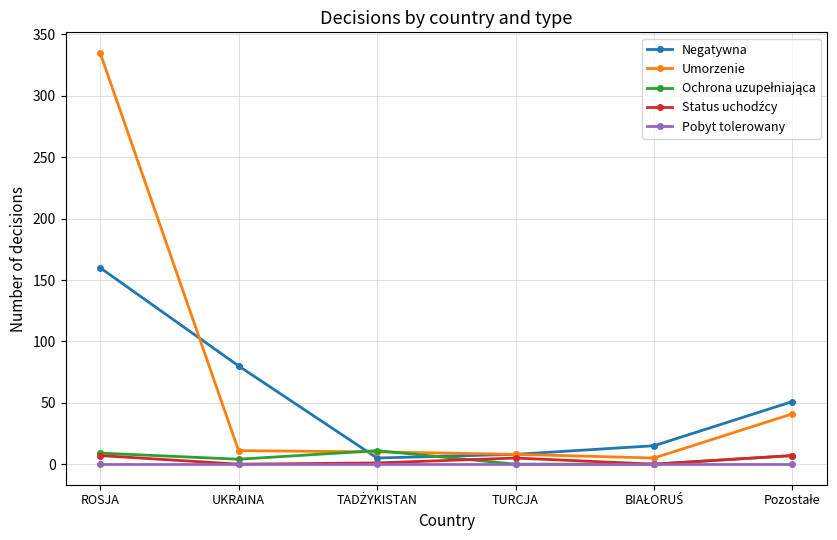

True or false: Negatywna has a value of 160 at ROSJA.

True